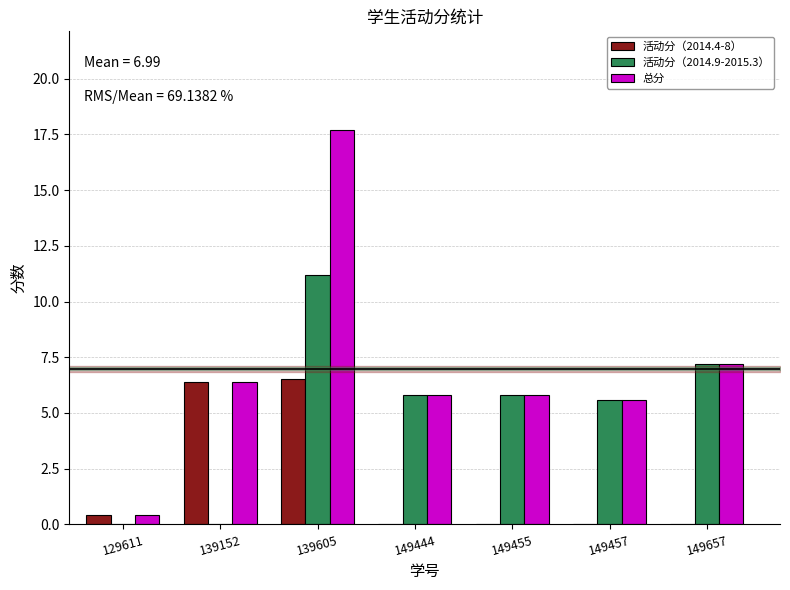

The 活动分（2014.9-2015.3） series shows 5.8 at 149455. True or false?

True